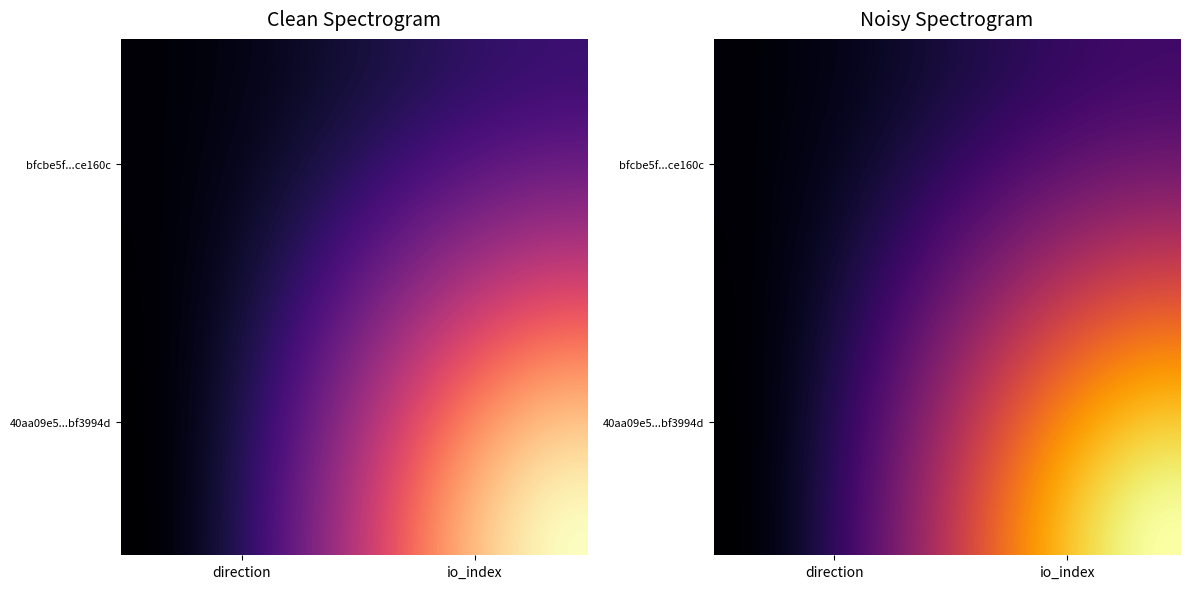

What is the difference between the bfcbe5fcde50bb9c7cee4e719b415ba14ce160c values at -1 and 1?

35